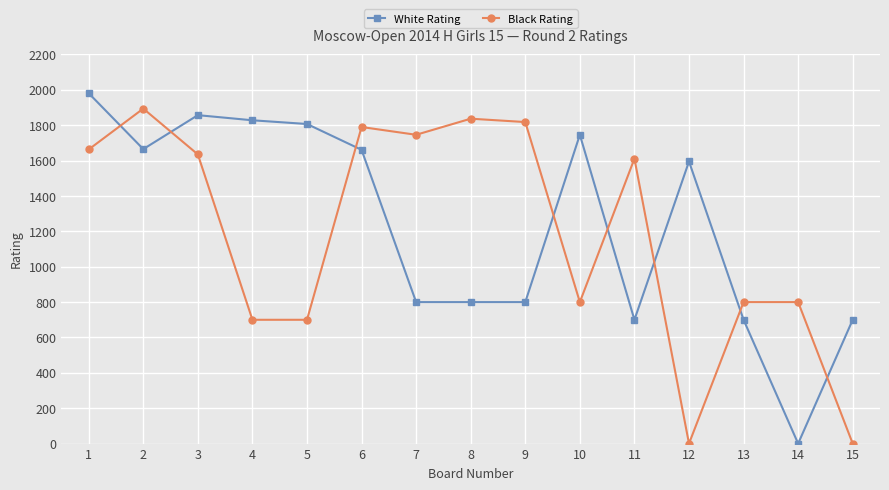

Which series has the largest total across all categories?

White Rating